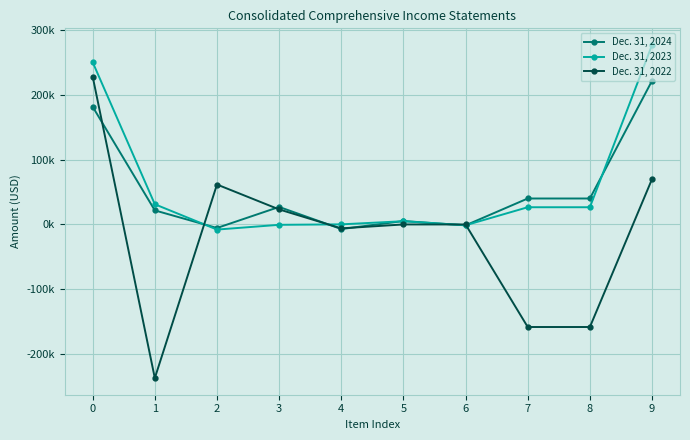

Rank the series at 6 from lowest to highest value.

Dec. 31, 2024, Dec. 31, 2023, Dec. 31, 2022